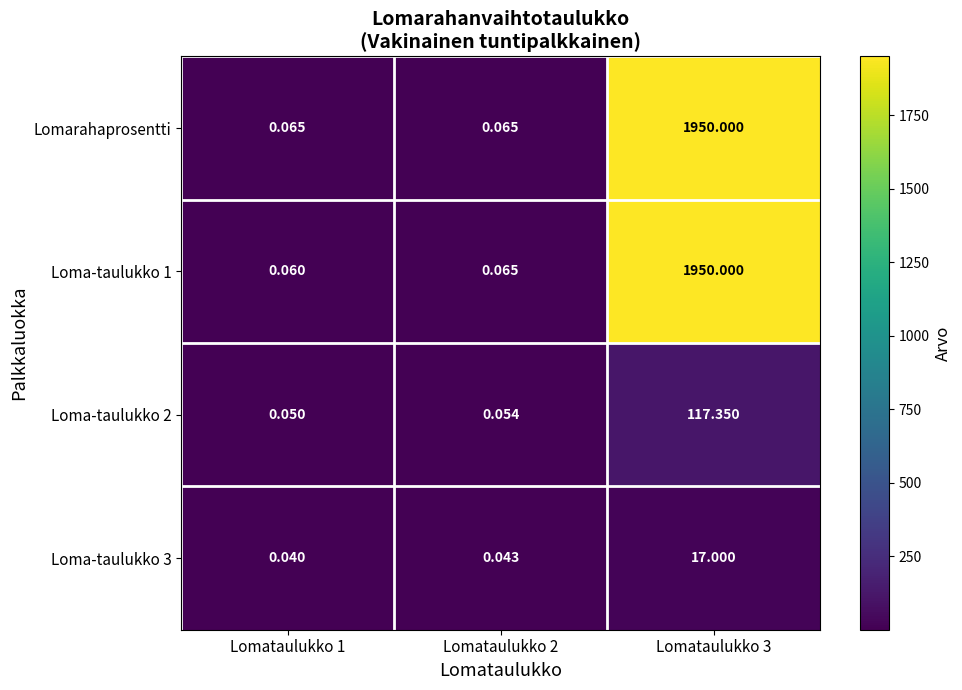

Which series has the largest total across all categories?

Lomarahaprosentti